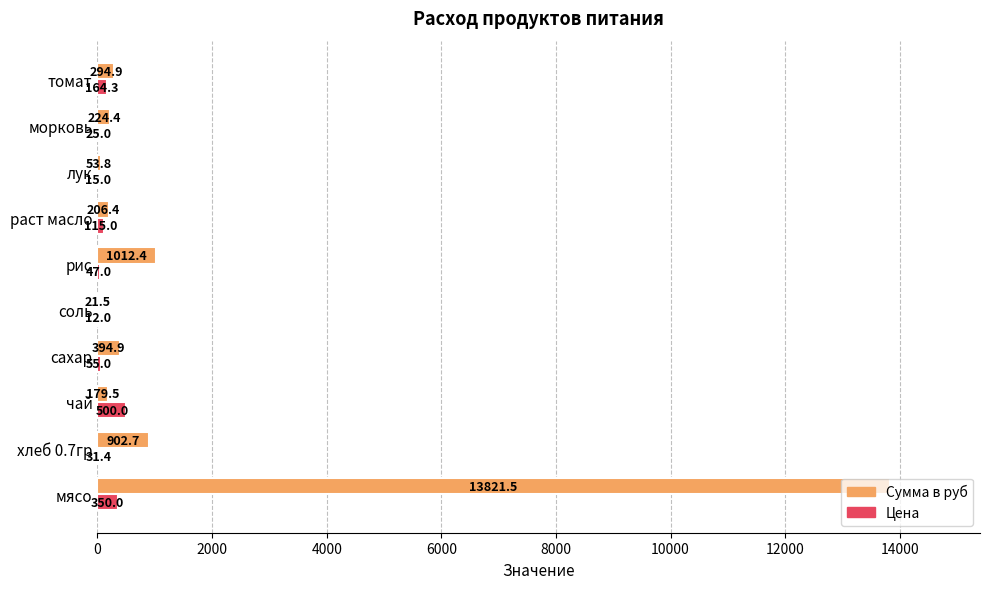

What is the total value across all series at мясо?

14171.5